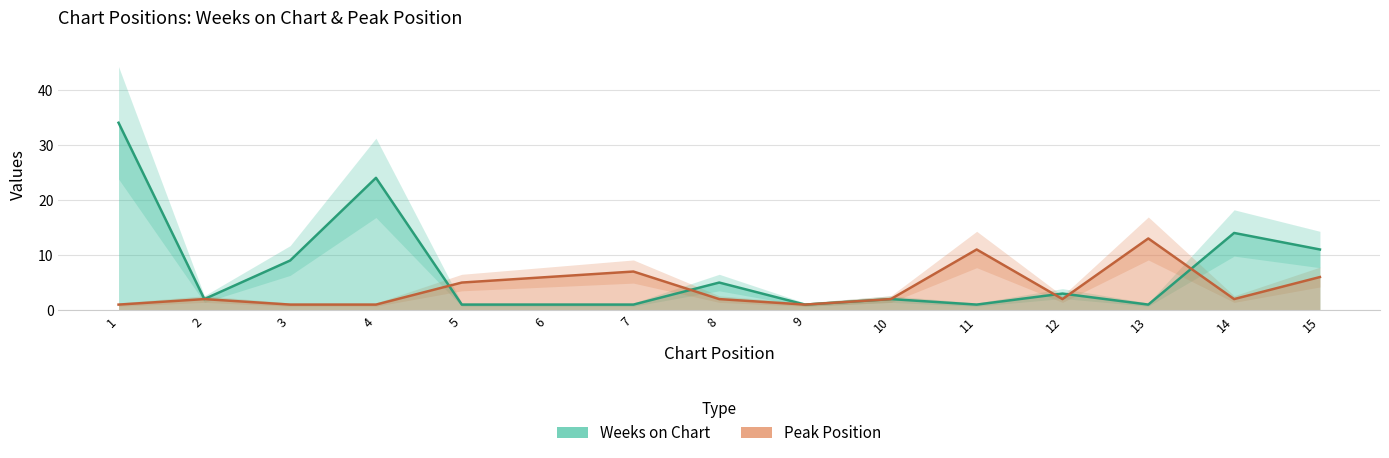

What is the difference between the maximum and minimum values in the Peak Position series?

12